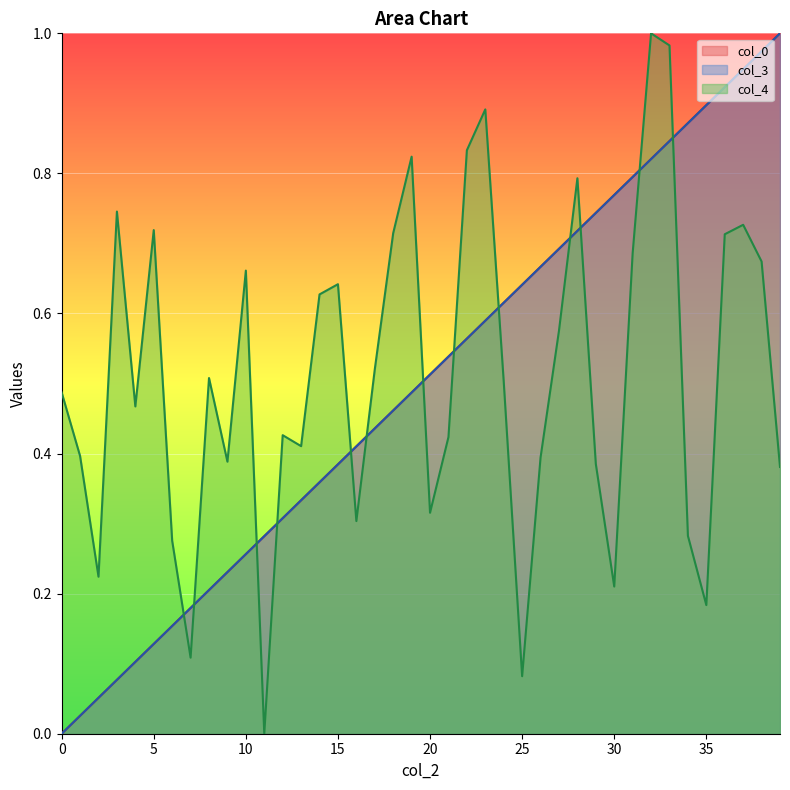

The value of col_4 at 35 is 0.1. True or false?

False